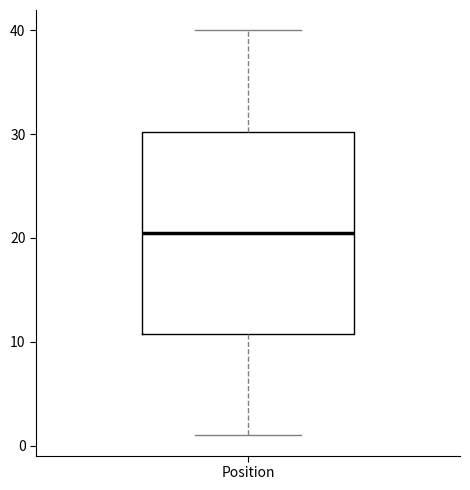

Where does the upper whisker of the box for Position end on the y-axis? The values are not printed on the chart, so give them approximately, as read against the axis.

40